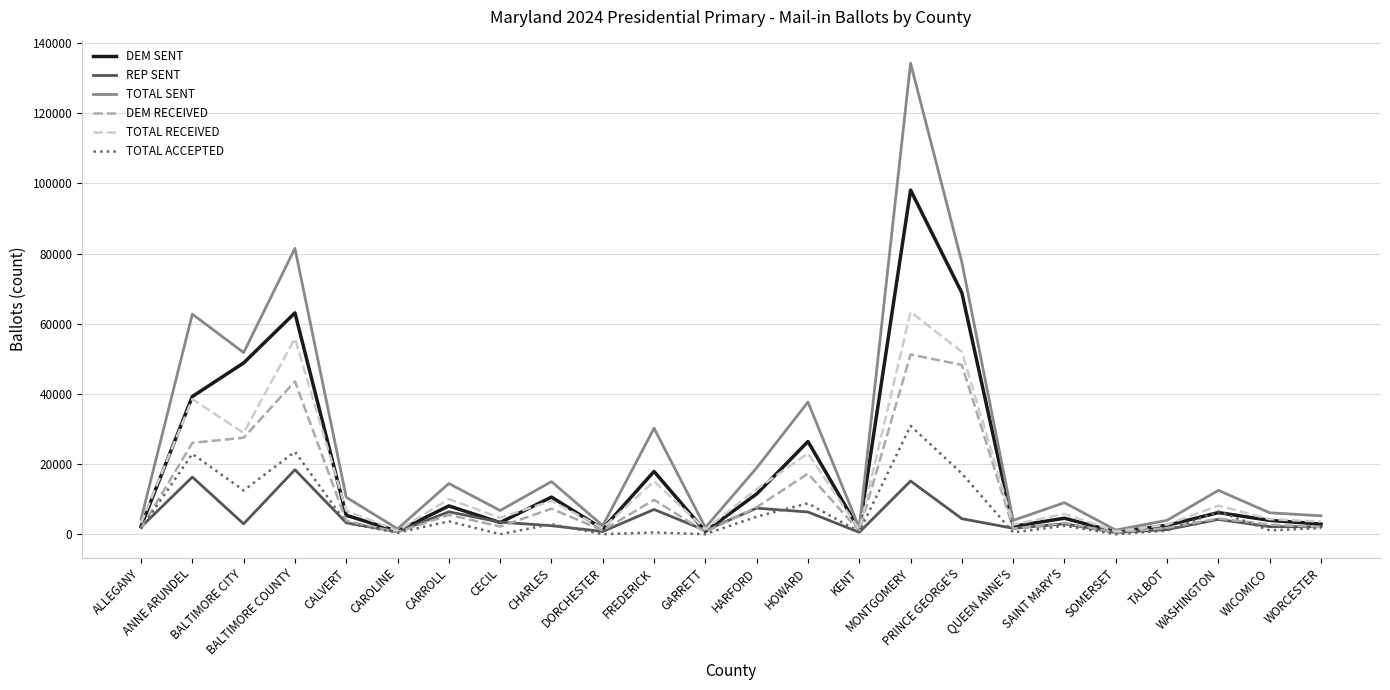

Rank the series by their maximum value, from highest to lowest.

TOTAL SENT, DEM SENT, TOTAL RECEIVED, DEM RECEIVED, TOTAL ACCEPTED, REP SENT